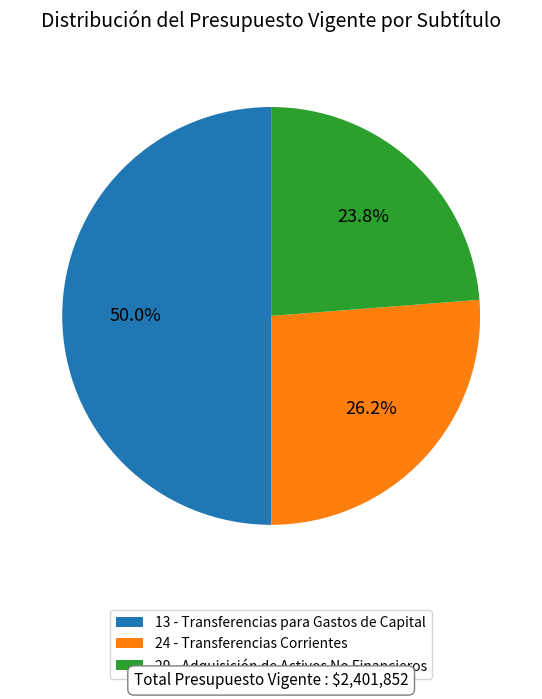

Rank the categories by value from lowest to highest.

29 - Adquisición de Activos No Financieros, 24 - Transferencias Corrientes, 13 - Transferencias para Gastos de Capital